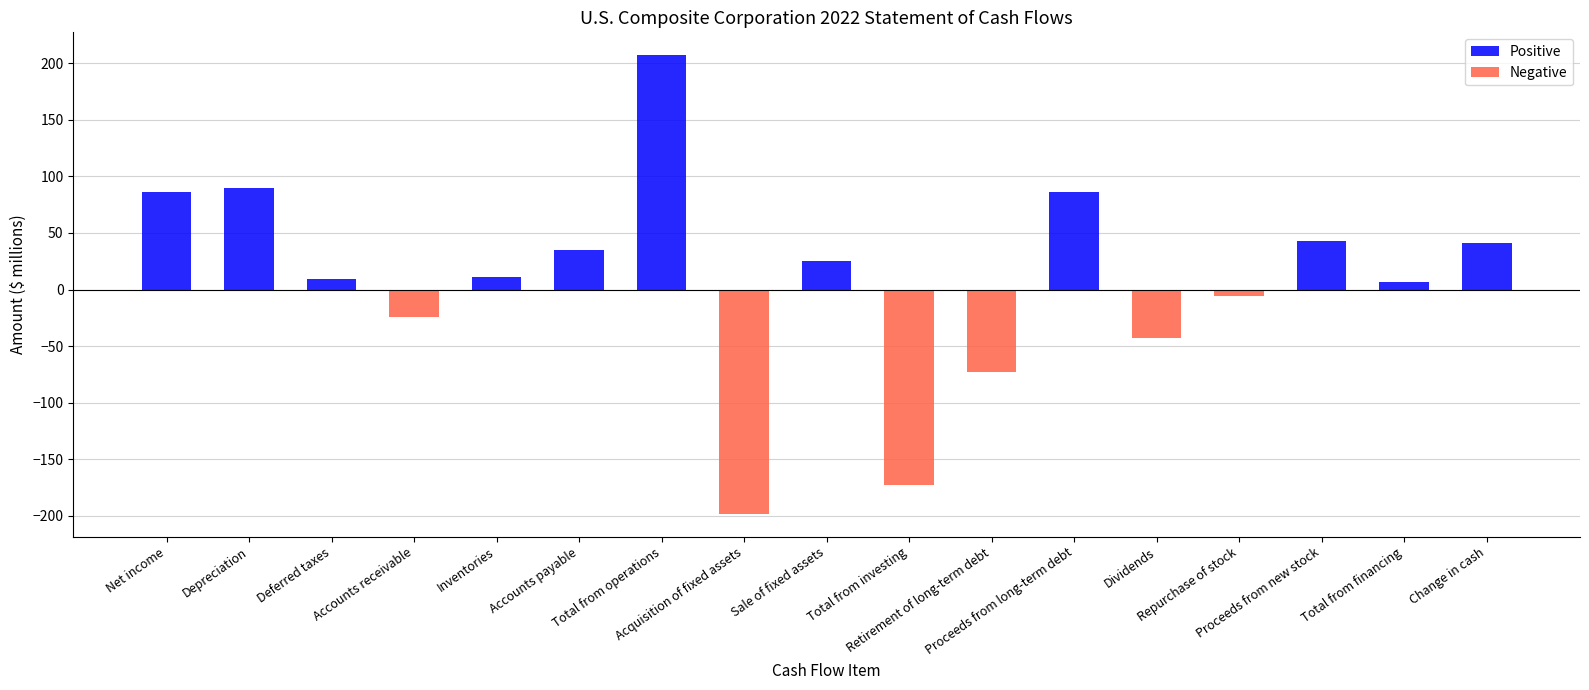

How many values are below zero?

6